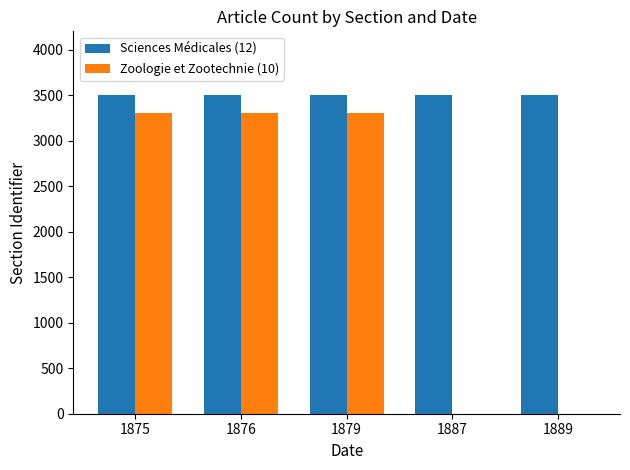

Which series changed the most between 1876 and 1887?

Zoologie et Zootechnie (10)